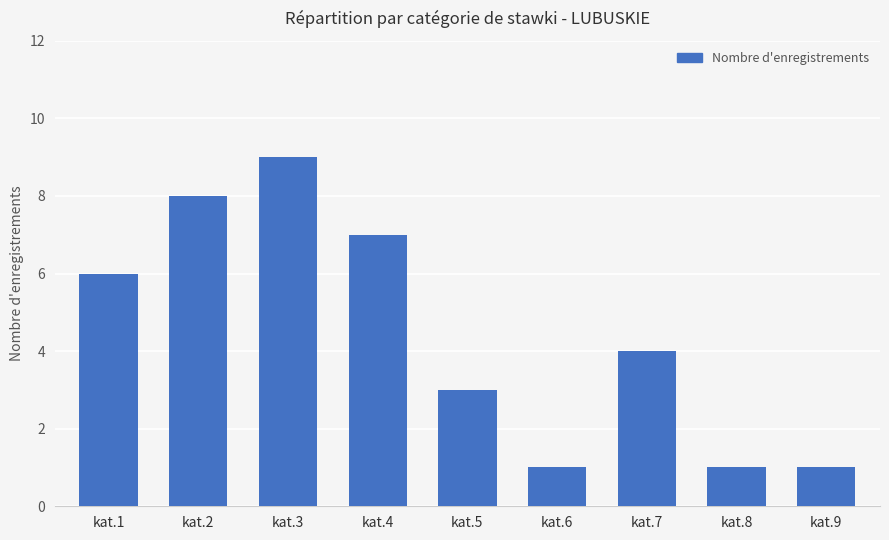

How many data points does each series have?

9